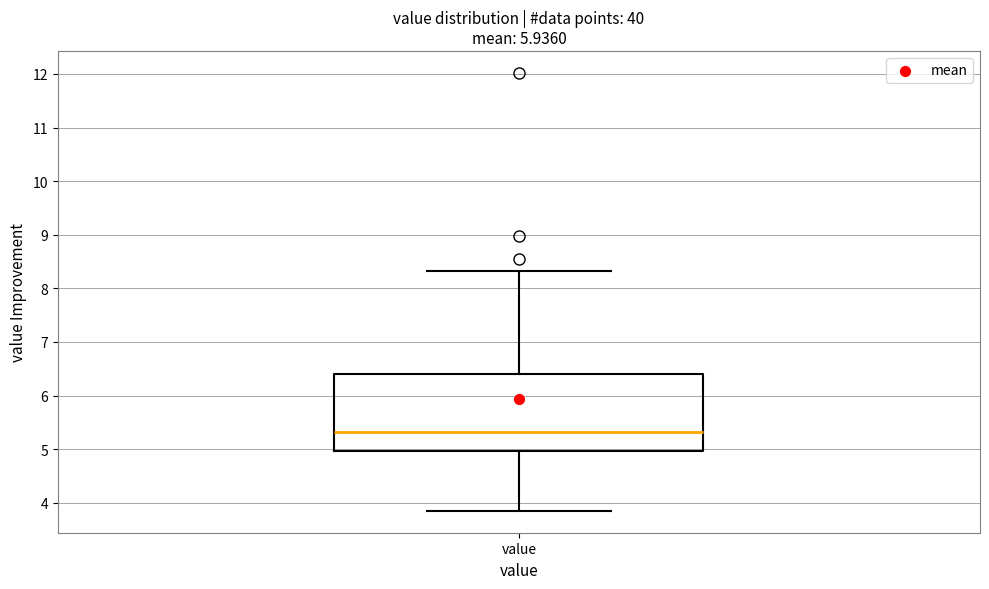

Where does the median line of the box for value sit on the y-axis? The values are not printed on the chart, so give them approximately, as read against the axis.

5.3